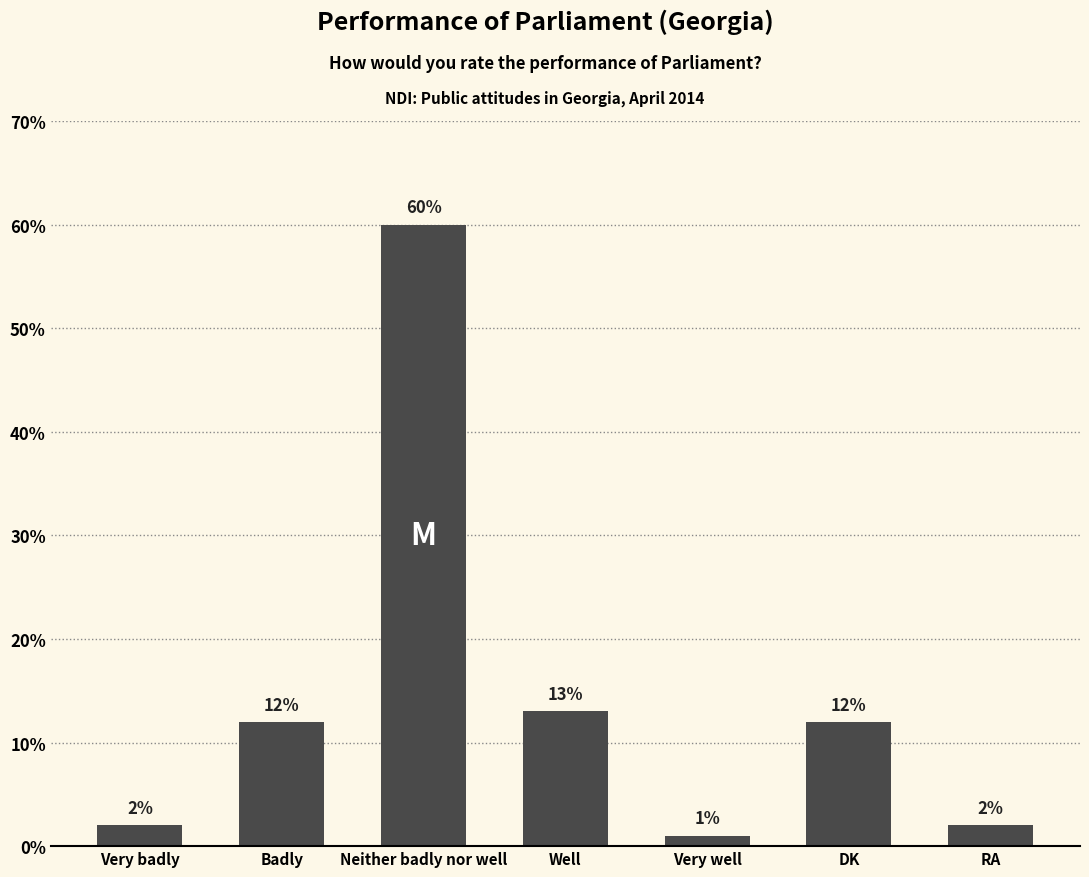

Reading left to right, what are all the values shown in this chart?

2	12	60	13	1	12	2